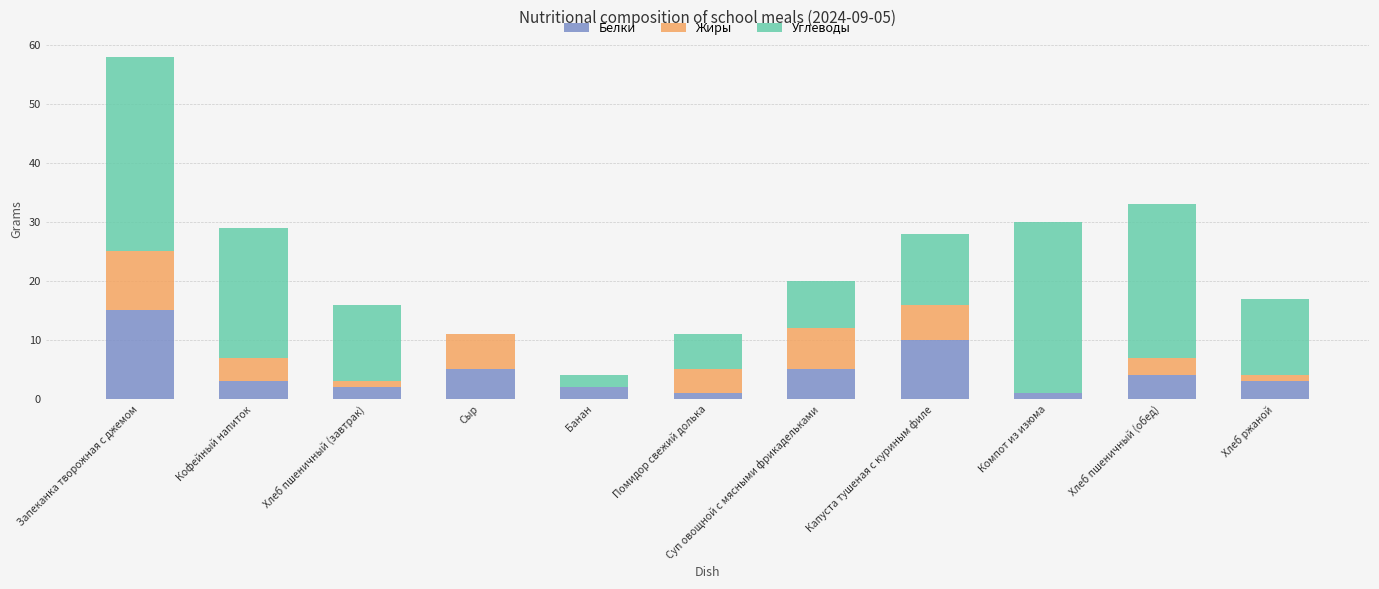

The value of Белки at Капуста тушеная с куриным филе is 10. True or false?

True